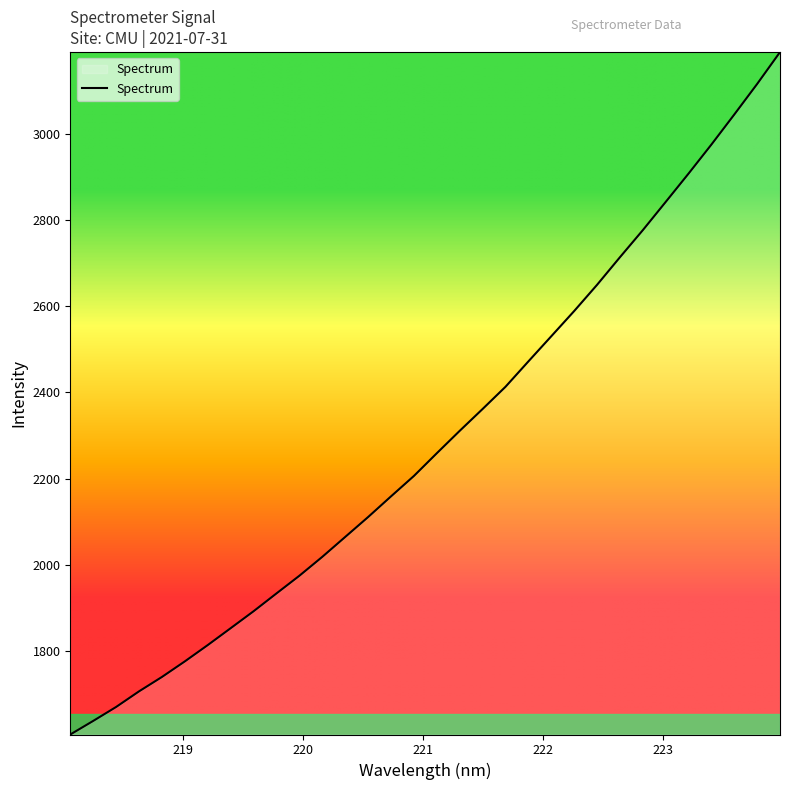

How many lines are shown in the chart?

1